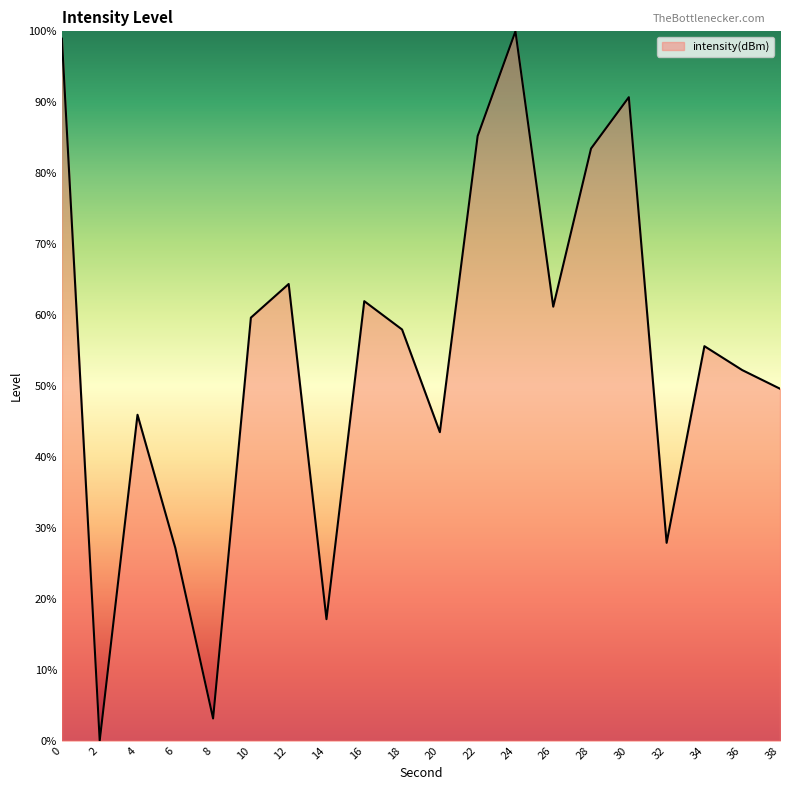

Which has a higher value, 26 or 22?

22